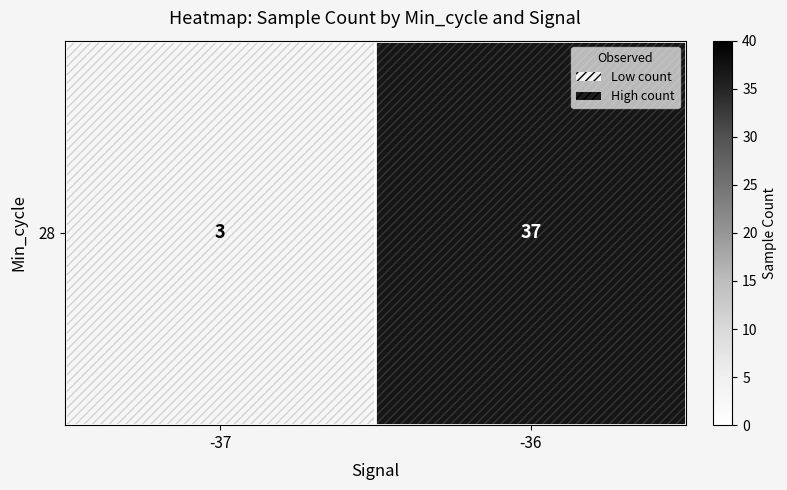

Reading left to right, what are all the values shown in this chart?

3	37